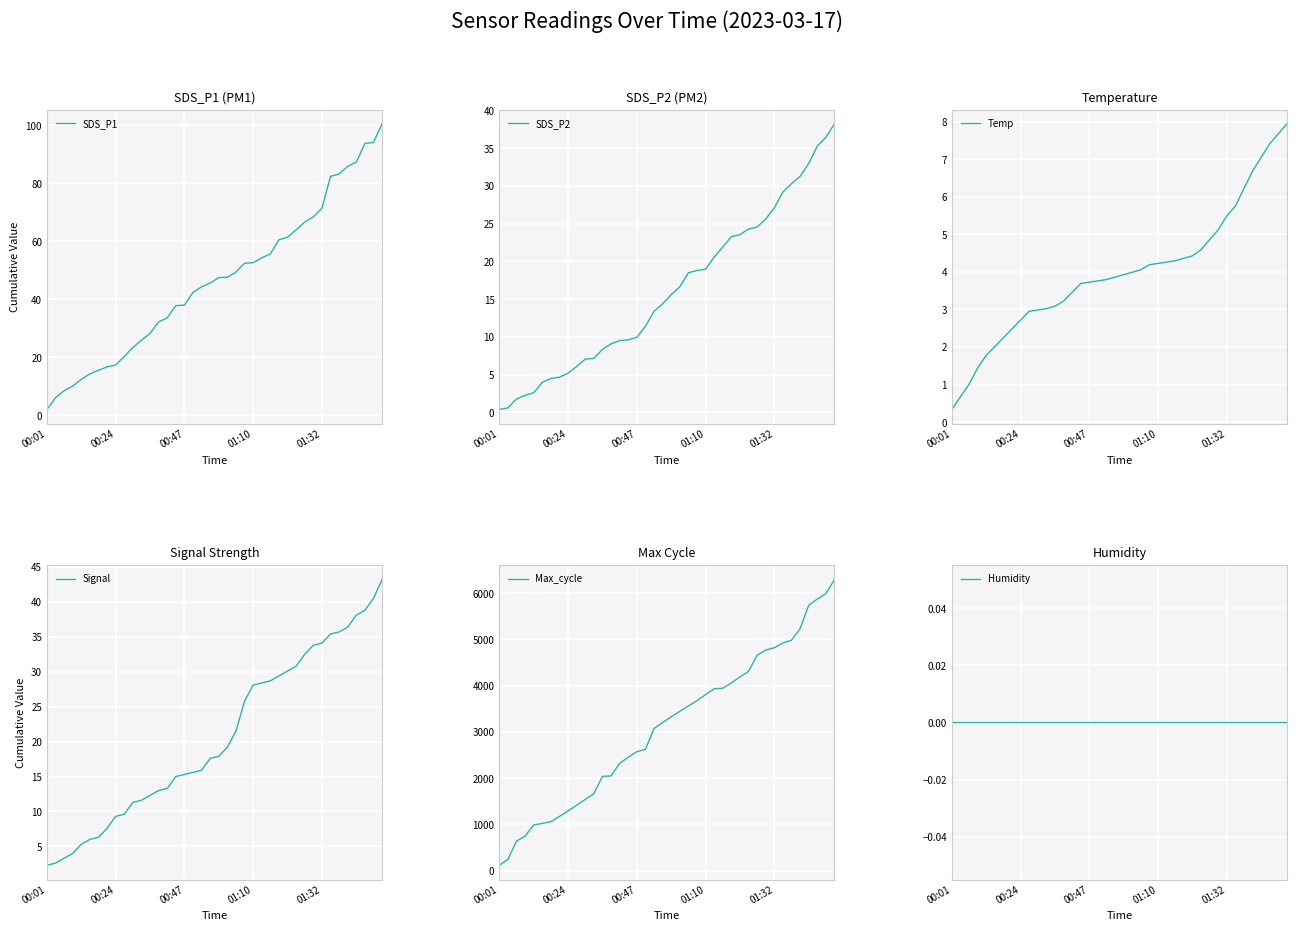

What is the label of the 6th point from the left?

5